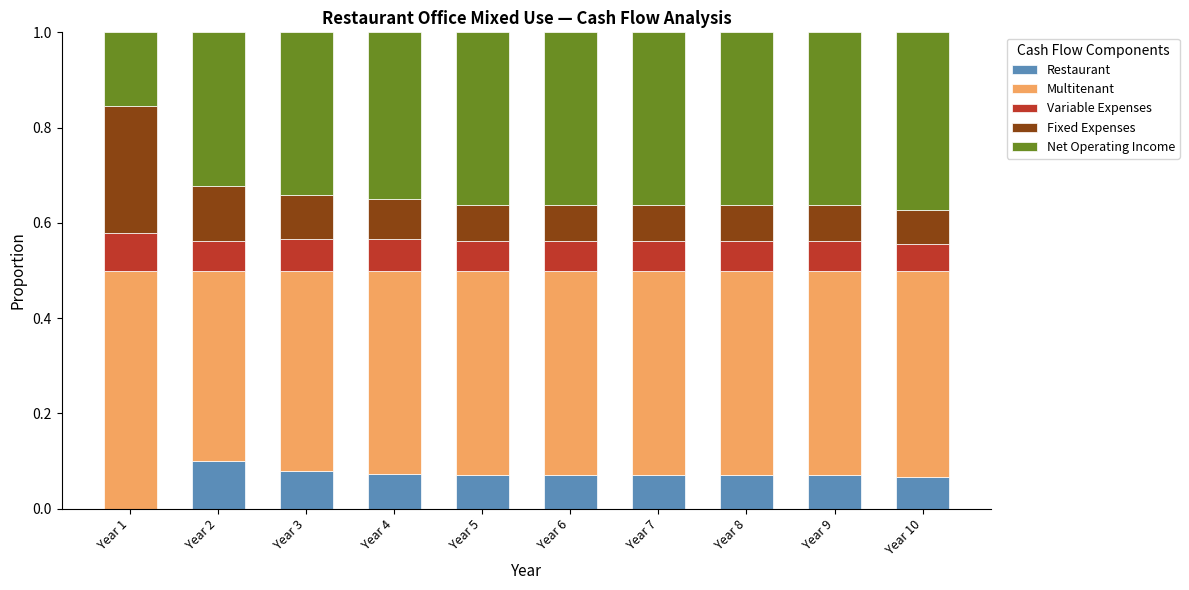

The Restaurant series shows 0.1 at Year 8. True or false?

True